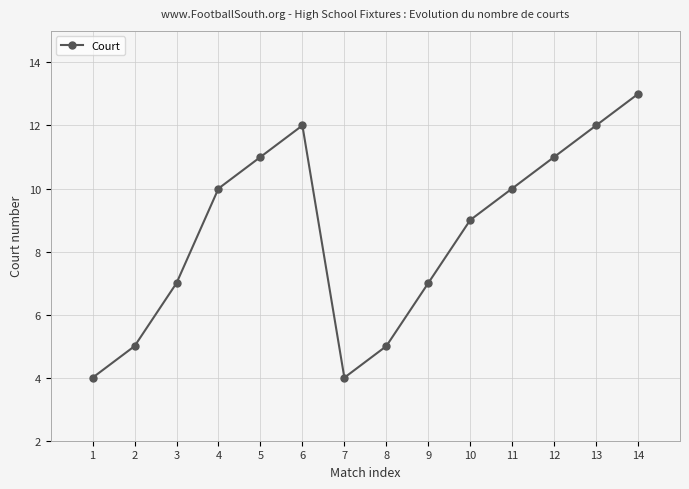

What is the maximum value shown in the chart?

13